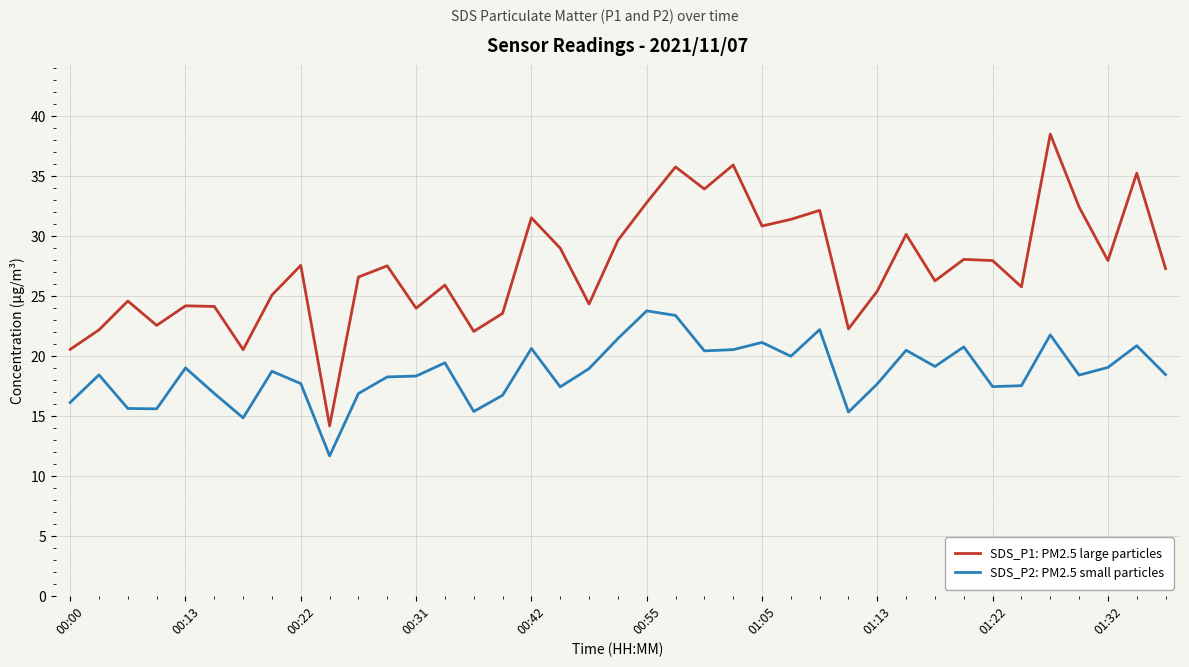

How many lines are shown in the chart?

2